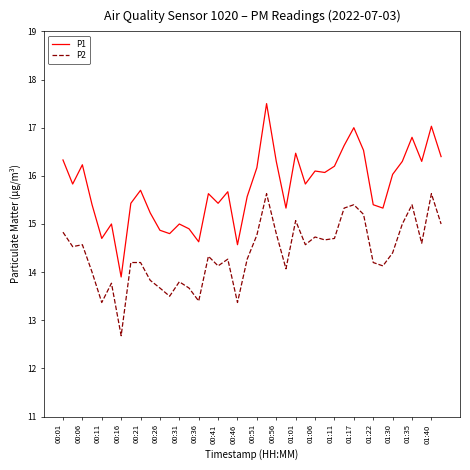

List the series in order of their overall mean, lowest first.

P2, P1